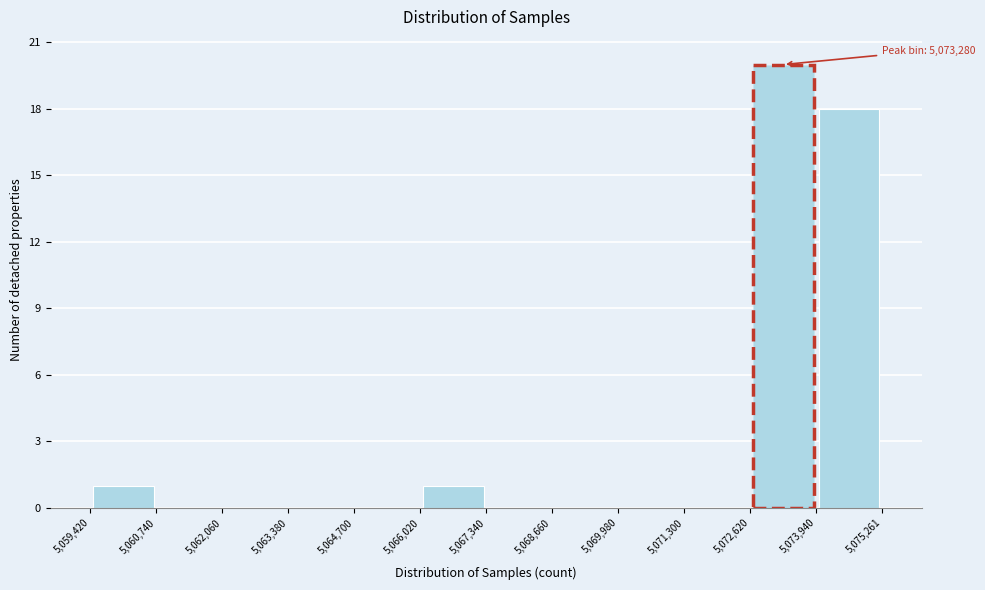

Over which range of the x-axis is the bar tallest?

5,072,620 to 5,073,940